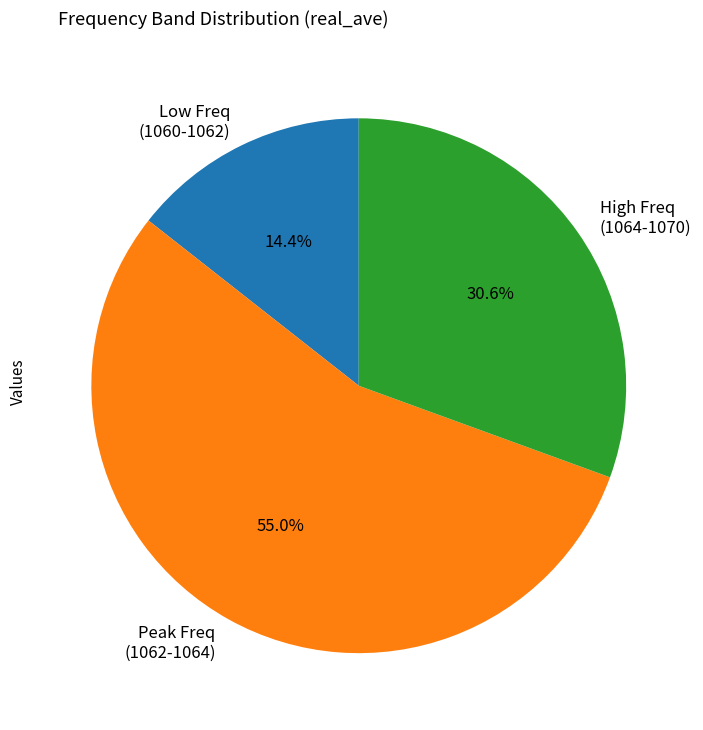

Is there a majority slice in this chart?

Yes